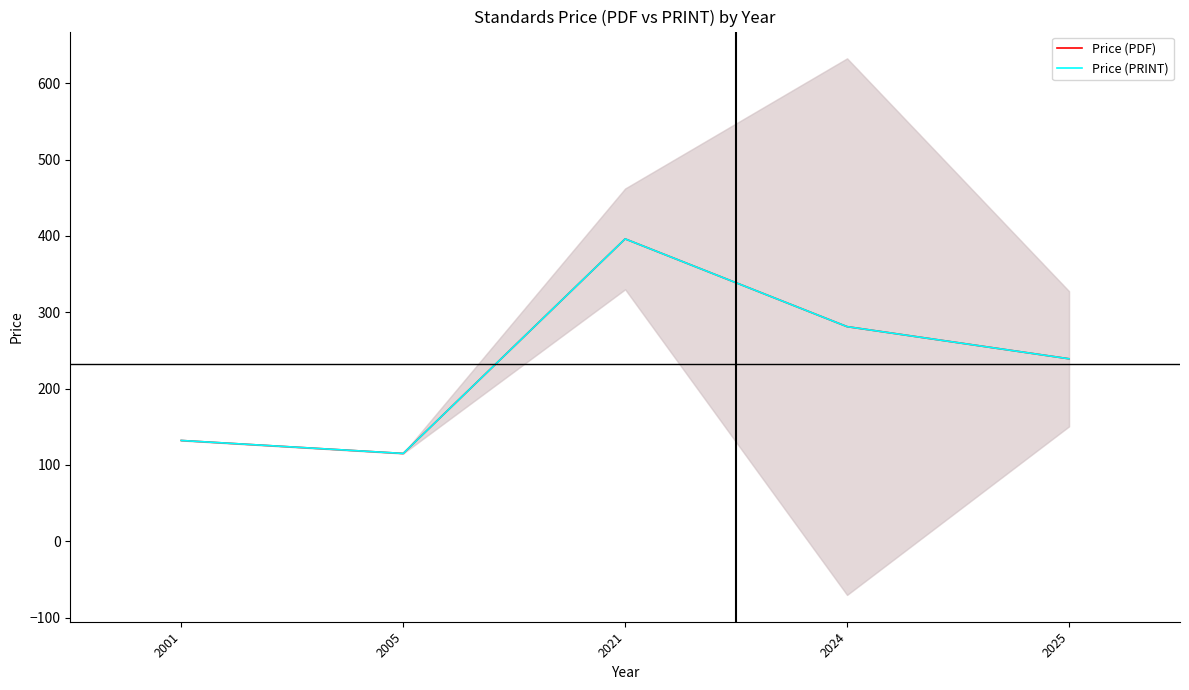

Is it true that Price (PDF) equals 239.0 at 2025?

True